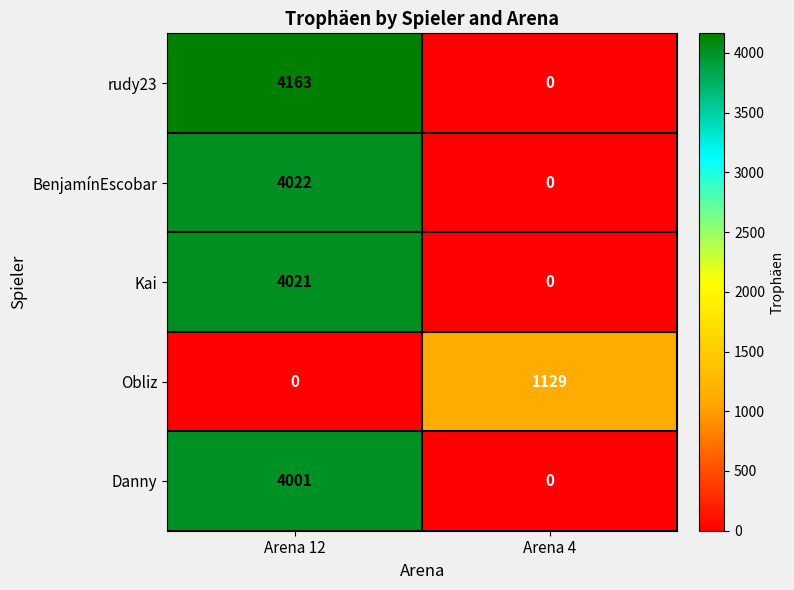

What is the difference between the highest and lowest values at Arena 12?

4163